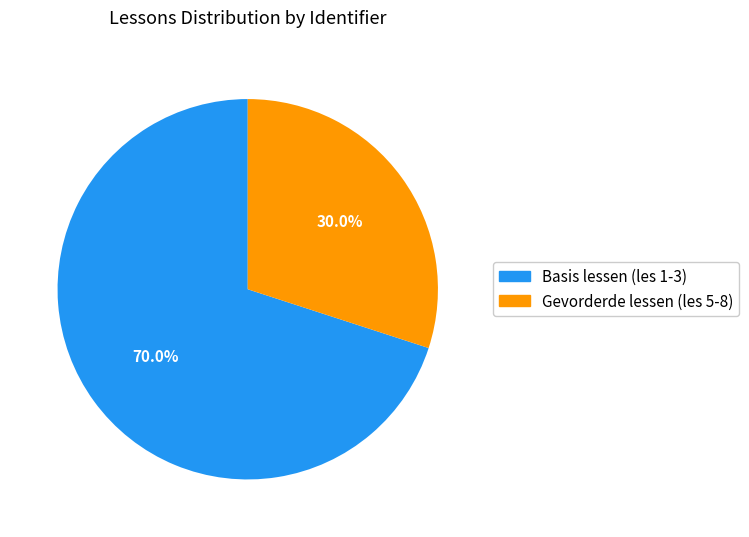

Is there any slice that represents more than half of the pie?

Yes